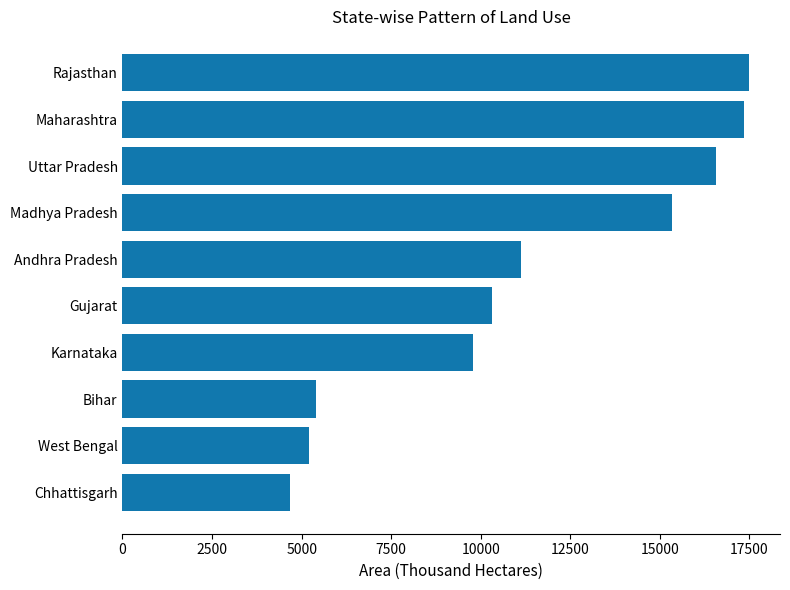

The value at Gujarat is 10302. True or false?

True